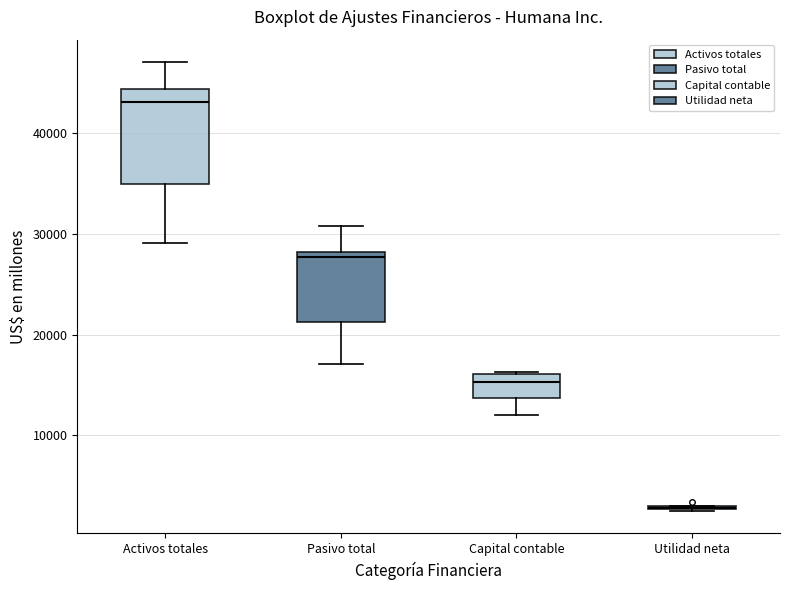

Reading left to right, transcribe this box plot: for each box, give where its median line is, the range the box spans, and where its two whiskers end, as read against the y-axis. The values are not printed on the chart, so give them approximately, as read against the axis.

Activos totales: median 43000, box 35000 to 44000, whiskers 29000 to 47000
Pasivo total: median 28000 (just below the box's upper edge), box 21000 to 28000, whiskers 17000 to 31000
Capital contable: median 15000, box 14000 to 16000, whiskers 12000 to 16000
Utilidad neta: box collapsed to a line at 3000, whiskers 2000 to 3000